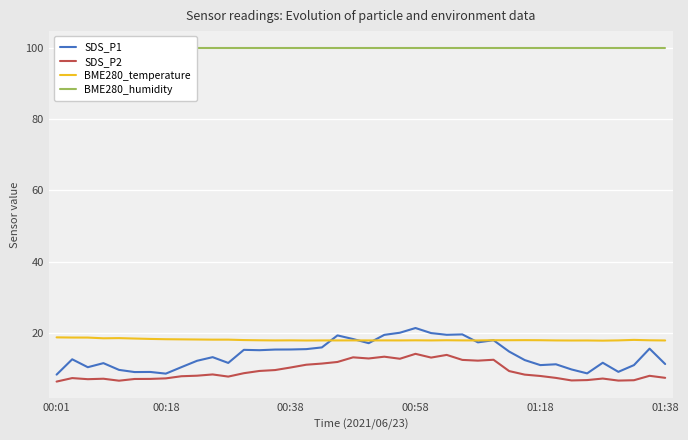

True or false: BME280_temperature and SDS_P2 intersect in this chart.

False